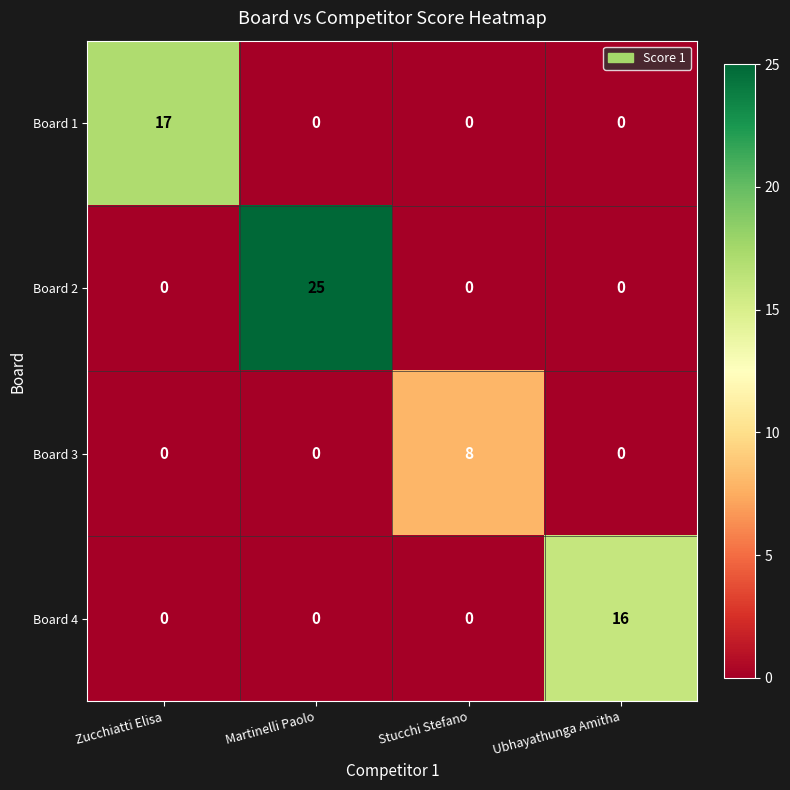

Which series changed the most between Martinelli Paolo and Ubhayathunga Amitha?

Board 2